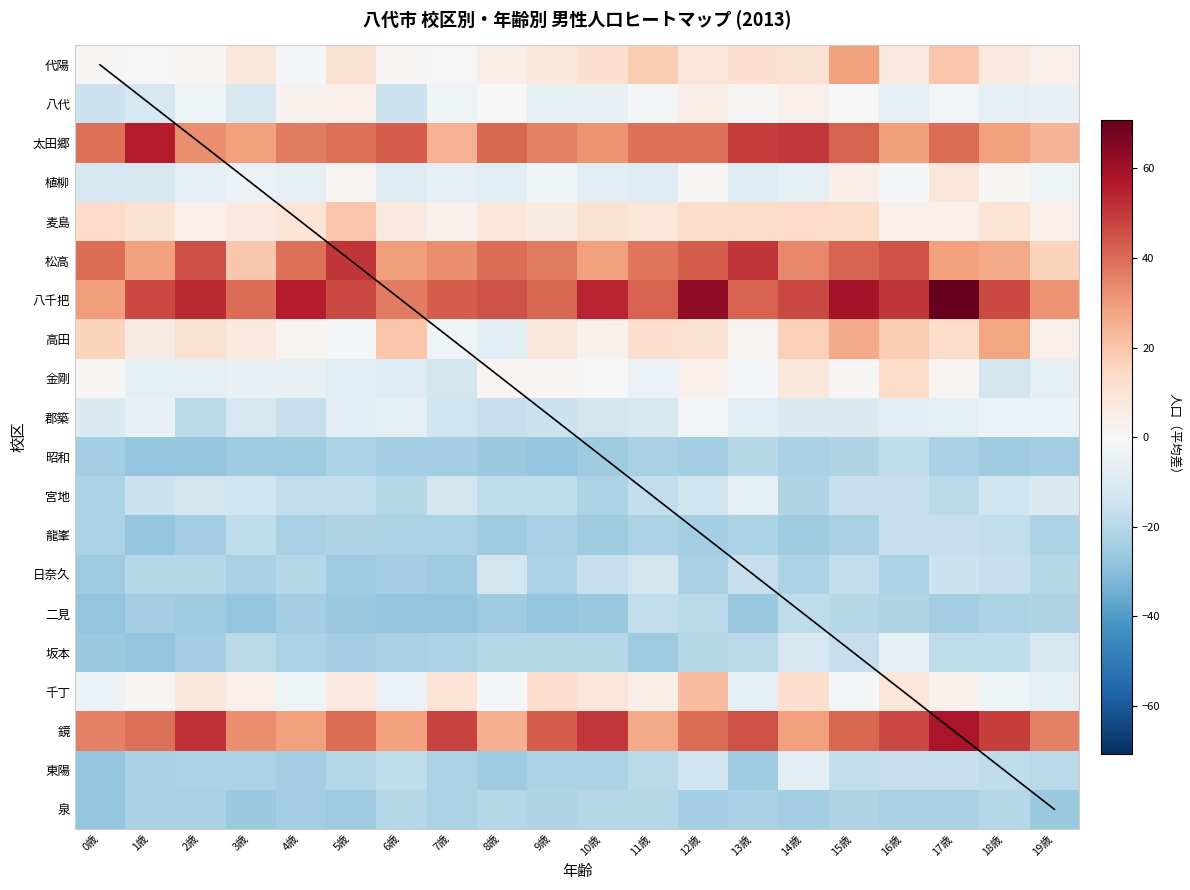

Reading left to right, extract all data points from this chart.

代陽: 0歳=0.8	1歳=-0.2	2歳=0.8	3歳=7.8	4歳=-1.2	5歳=10.8	6歳=0.8	7歳=-0.2	8歳=4.8	9歳=7.8	10歳=11.8	11歳=17.8	12歳=8.8	13歳=11.8	14歳=10.8	15歳=28.8	16歳=6.8	17歳=19.8	18歳=6.8	19歳=3.8
八代: 0歳=-15.2	1歳=-12.2	2歳=-3.2	3歳=-11.2	4歳=2.8	5歳=3.8	6歳=-15.2	7歳=-3.2	8歳=-0.2	9歳=-7.2	10歳=-5.2	11歳=-1.2	12歳=4.8	13歳=0.8	14歳=3.8	15歳=-0.2	16歳=-6.2	17歳=-2.2	18歳=-7.2	19歳=-5.2
太田郷: 0歳=38.8	1歳=55.8	2歳=32.8	3歳=28.8	4歳=36.8	5歳=38.8	6歳=42.8	7歳=24.8	8歳=40.8	9歳=35.8	10歳=31.8	11歳=38.8	12歳=38.8	13歳=48.8	14歳=49.8	15歳=41.8	16歳=29.8	17歳=39.8	18歳=28.8	19歳=23.8
植柳: 0歳=-12.2	1歳=-11.2	2歳=-7.2	3歳=-4.2	4歳=-6.2	5歳=1.8	6歳=-9.2	7歳=-7.2	8歳=-8.2	9歳=-3.2	10歳=-8.2	11歳=-9.2	12歳=0.8	13歳=-9.2	14歳=-6.2	15歳=4.8	16歳=-1.2	17歳=8.8	18歳=0.8	19歳=-3.2
麦島: 0歳=13.8	1歳=10.8	2歳=3.8	3歳=6.8	4歳=9.8	5歳=19.8	6歳=6.8	7歳=2.8	8歳=8.8	9歳=5.8	10歳=10.8	11歳=8.8	12歳=12.8	13歳=12.8	14歳=13.8	15歳=12.8	16歳=3.8	17歳=3.8	18歳=9.8	19歳=3.8
松高: 0歳=39.8	1歳=28.8	2歳=45.8	3歳=18.8	4歳=38.8	5歳=50.8	6歳=29.8	7歳=32.8	8歳=39.8	9歳=36.8	10歳=28.8	11歳=37.8	12歳=42.8	13歳=50.8	14歳=33.8	15歳=41.8	16歳=44.8	17歳=28.8	18歳=26.8	19歳=15.8
八千把: 0歳=29.8	1歳=46.8	2歳=52.8	3歳=39.8	4歳=55.8	5歳=46.8	6歳=36.8	7歳=42.8	8歳=44.8	9歳=40.8	10歳=53.8	11歳=41.8	12歳=62.8	13歳=41.8	14歳=46.8	15歳=58.8	16歳=50.8	17歳=70.8	18歳=46.8	19歳=31.8
高田: 0歳=15.8	1歳=5.8	2歳=10.8	3歳=6.8	4歳=1.8	5歳=-1.2	6歳=19.8	7歳=-3.2	8歳=-8.2	9歳=7.8	10歳=2.8	11歳=11.8	12歳=10.8	13歳=1.8	14歳=16.8	15歳=26.8	16歳=17.8	17歳=12.8	18歳=27.8	19歳=3.8
金剛: 0歳=0.8	1歳=-6.2	2歳=-6.2	3歳=-5.2	4歳=-5.2	5歳=-8.2	6歳=-9.2	7歳=-13.2	8歳=1.8	9歳=0.8	10歳=-0.2	11歳=-4.2	12歳=3.8	13歳=-1.2	14歳=7.8	15歳=0.8	16歳=12.8	17歳=1.8	18歳=-13.2	19歳=-7.2
郡築: 0歳=-10.2	1歳=-5.2	2歳=-19.2	3歳=-12.2	4歳=-16.2	5歳=-8.2	6歳=-7.2	7歳=-14.2	8歳=-16.2	9歳=-15.2	10歳=-13.2	11歳=-11.2	12歳=-2.2	13歳=-8.2	14歳=-10.2	15歳=-10.2	16歳=-8.2	17歳=-7.2	18歳=-4.2	19歳=-4.2
昭和: 0歳=-24.2	1歳=-27.2	2歳=-27.2	3歳=-25.2	4歳=-25.2	5歳=-22.2	6歳=-24.2	7歳=-24.2	8歳=-26.2	9歳=-27.2	10歳=-25.2	11歳=-23.2	12歳=-24.2	13歳=-20.2	14歳=-23.2	15歳=-21.2	16歳=-18.2	17歳=-23.2	18歳=-25.2	19歳=-24.2
宮地: 0歳=-22.2	1歳=-15.2	2歳=-13.2	3歳=-14.2	4歳=-17.2	5歳=-17.2	6歳=-20.2	7歳=-13.2	8歳=-18.2	9歳=-18.2	10歳=-22.2	11歳=-17.2	12歳=-14.2	13歳=-7.2	14歳=-21.2	15歳=-16.2	16歳=-16.2	17歳=-19.2	18歳=-14.2	19歳=-10.2
龍峯: 0歳=-22.2	1歳=-27.2	2歳=-24.2	3歳=-18.2	4歳=-23.2	5歳=-21.2	6歳=-22.2	7歳=-22.2	8歳=-25.2	9歳=-23.2	10歳=-25.2	11歳=-22.2	12歳=-24.2	13歳=-22.2	14歳=-25.2	15歳=-23.2	16歳=-16.2	17歳=-16.2	18歳=-17.2	19歳=-22.2
日奈久: 0歳=-25.2	1歳=-20.2	2歳=-20.2	3歳=-23.2	4歳=-20.2	5歳=-25.2	6歳=-24.2	7歳=-25.2	8歳=-13.2	9歳=-22.2	10歳=-16.2	11歳=-13.2	12歳=-23.2	13歳=-16.2	14歳=-22.2	15歳=-17.2	16歳=-22.2	17歳=-15.2	18歳=-16.2	19歳=-20.2
二見: 0歳=-28.2	1歳=-24.2	2歳=-25.2	3歳=-28.2	4歳=-24.2	5歳=-26.2	6歳=-27.2	7歳=-27.2	8歳=-25.2	9歳=-27.2	10歳=-26.2	11歳=-17.2	12歳=-19.2	13歳=-26.2	14歳=-18.2	15歳=-20.2	16歳=-21.2	17歳=-24.2	18歳=-22.2	19歳=-21.2
坂本: 0歳=-26.2	1歳=-27.2	2歳=-24.2	3歳=-19.2	4歳=-22.2	5歳=-24.2	6歳=-23.2	7歳=-22.2	8歳=-20.2	9歳=-20.2	10歳=-20.2	11歳=-25.2	12歳=-20.2	13歳=-19.2	14歳=-12.2	15歳=-16.2	16歳=-5.2	17歳=-18.2	18歳=-18.2	19歳=-12.2
千丁: 0歳=-4.2	1歳=0.8	2歳=7.8	3歳=3.8	4歳=-3.2	5歳=6.8	6歳=-4.2	7歳=9.8	8歳=-1.2	9歳=11.8	10歳=8.8	11歳=4.8	12歳=21.8	13歳=-6.2	14歳=11.8	15歳=-1.2	16歳=8.8	17歳=2.8	18歳=-3.2	19歳=-7.2
鏡: 0歳=35.8	1歳=38.8	2歳=51.8	3歳=32.8	4歳=28.8	5歳=39.8	6歳=28.8	7歳=47.8	8歳=25.8	9歳=42.8	10歳=49.8	11歳=26.8	12歳=39.8	13歳=44.8	14歳=28.8	15歳=40.8	16歳=46.8	17歳=57.8	18歳=48.8	19歳=35.8
東陽: 0歳=-27.2	1歳=-23.2	2歳=-22.2	3歳=-22.2	4歳=-24.2	5歳=-20.2	6歳=-18.2	7歳=-22.2	8歳=-25.2	9歳=-22.2	10歳=-22.2	11歳=-19.2	12歳=-14.2	13歳=-25.2	14歳=-8.2	15歳=-17.2	16歳=-16.2	17歳=-16.2	18歳=-18.2	19歳=-19.2
泉: 0歳=-28.2	1歳=-23.2	2歳=-23.2	3歳=-26.2	4歳=-24.2	5歳=-25.2	6歳=-20.2	7歳=-22.2	8歳=-20.2	9歳=-21.2	10歳=-20.2	11歳=-20.2	12歳=-24.2	13歳=-23.2	14歳=-24.2	15歳=-21.2	16歳=-23.2	17歳=-23.2	18歳=-20.2	19歳=-26.2